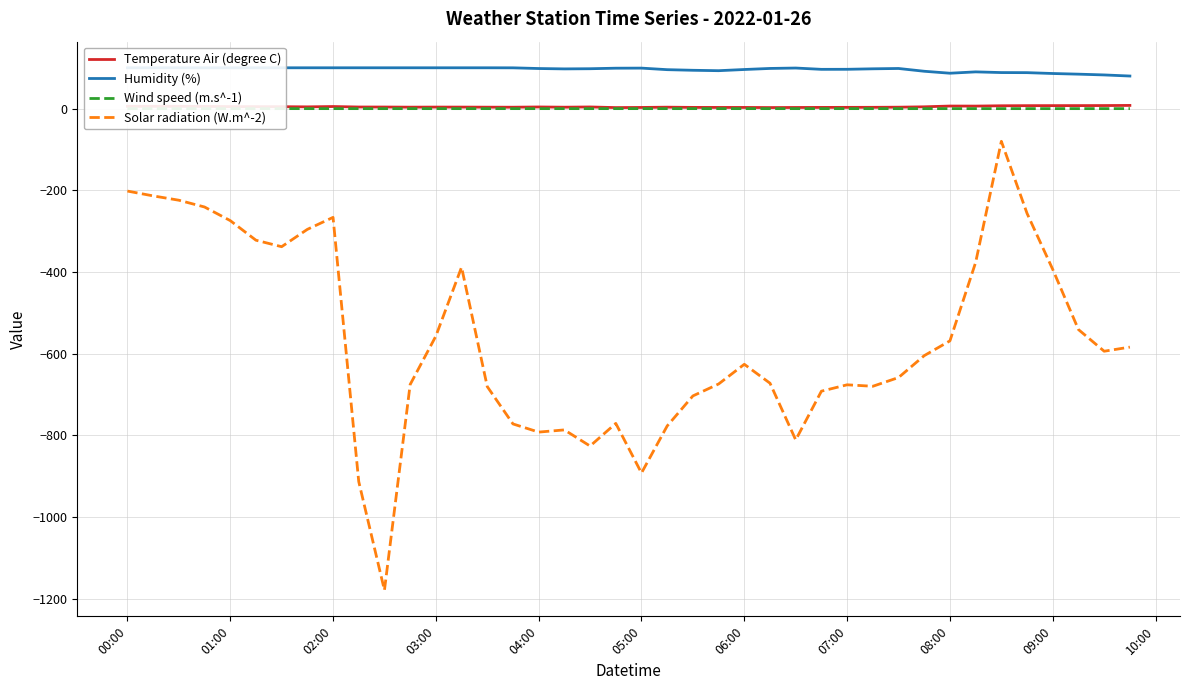

Reading left to right, transcribe all the data shown in this chart.

Temperature Air (degree C): 5.6	5.7	5.6	5.5	5.0	4.9	4.8	4.3	5.2	4.0	3.9	3.6	3.8	3.8	3.6	3.5	4.1	3.5	4.1	2.6	2.9	3.6	3.0	2.9	2.9	2.6	2.8	3.0	3.1	3.2	3.6	4.5	6.4	6.2	7.0	7.3	7.4	7.4	7.5	7.9
Humidity (%): 100.0	100.0	100.0	100.0	100.0	100.0	100.0	100.0	100.0	100.0	100.0	100.0	100.0	100.0	100.0	99.9	98.2	97.3	97.7	99.0	99.2	95.4	93.9	92.9	95.8	98.4	99.4	96.2	96.3	97.5	98.3	91.5	86.7	90.0	88.3	88.1	86.0	84.4	82.5	79.8
Wind speed (m.s^-1): 0.0	0.0	0.0	0.0	0.0	0.0	0.0	0.0	0.0	0.0	0.0	0.0	0.0	0.0	0.0	0.0	0.0	0.0	0.0	0.0	0.0	0.0	0.0	0.0	0.0	0.0	0.0	0.0	0.0	0.0	0.0	0.0	0.0	0.0	0.0	0.0	0.0	0.0	0.0	0.0
Solar radiation (W.m^-2): -201.8	-213.6	-224.2	-240.8	-274.1	-322.1	-338.0	-295.6	-266.2	-913.0	-1179.0	-675.4	-556.9	-388.2	-680.5	-771.9	-791.9	-786.5	-826.0	-770.6	-892.0	-776.8	-703.3	-674.1	-625.9	-672.2	-811.0	-691.7	-676.1	-679.7	-658.3	-604.7	-568.5	-376.5	-80.0	-256.5	-393.7	-540.9	-593.9	-583.8